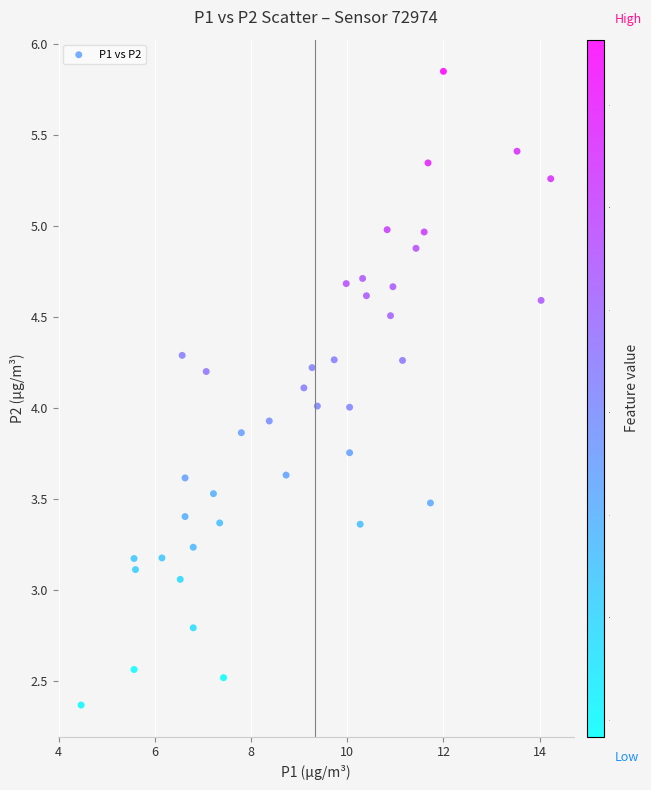

What is the range of Y values (max minus min)?

3.5